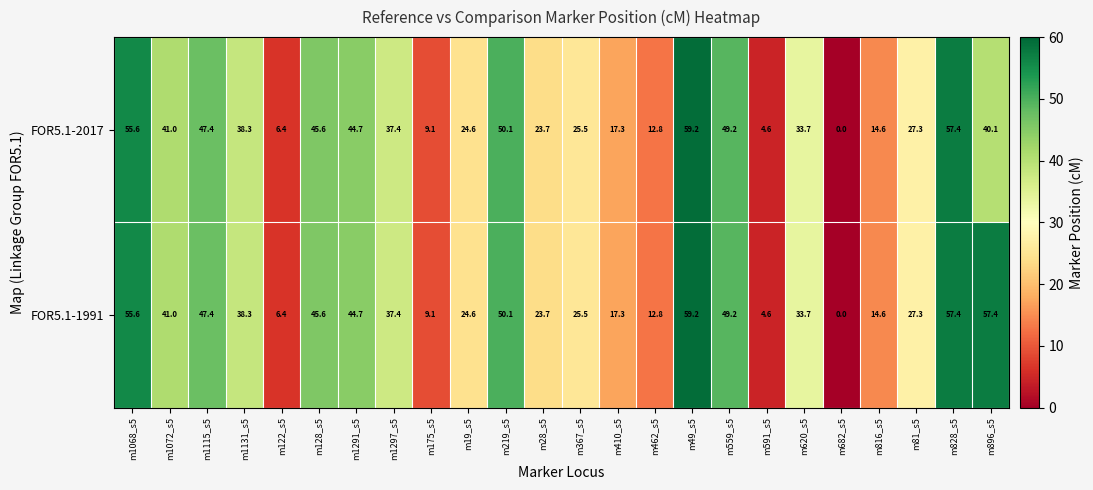

What is the difference between the maximum and minimum values in the FOR5.1-2017 series?

59.2